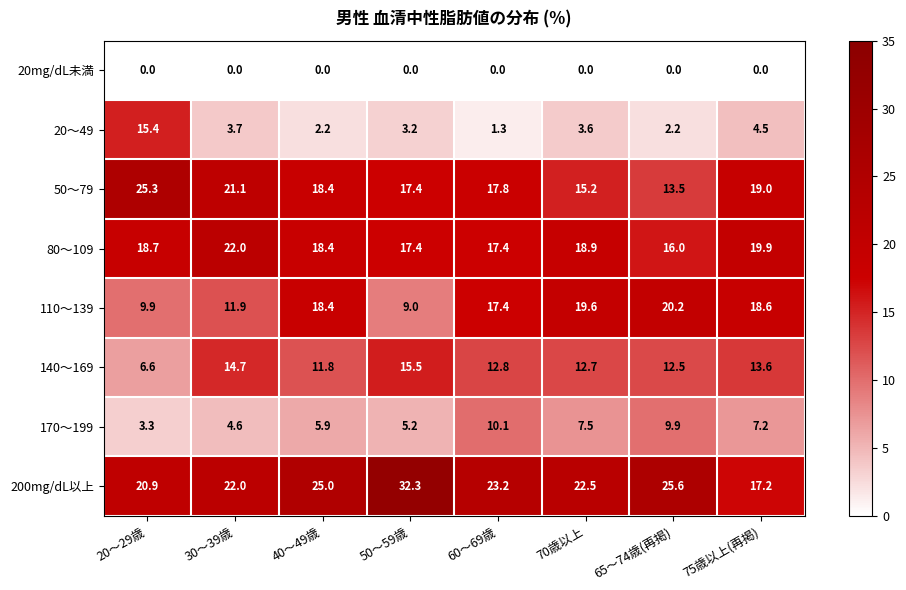

Which series has the largest total across all categories?

200mg/dL以上